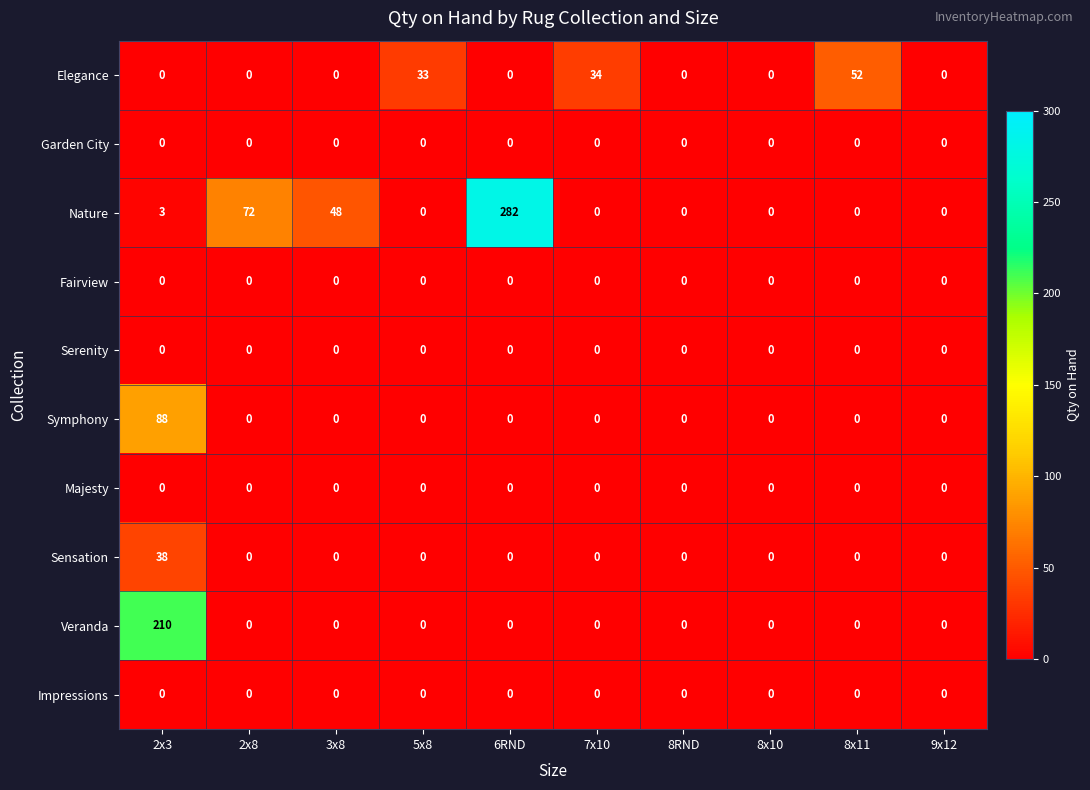

True or false: Sensation has a value of 26 at 5x8.

False